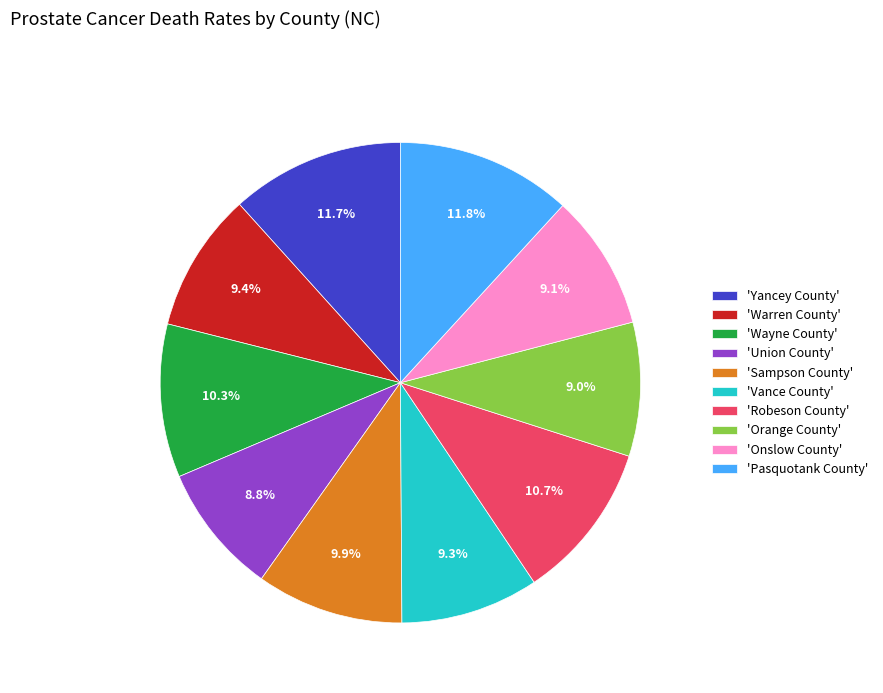

Does any single category account for the majority?

No